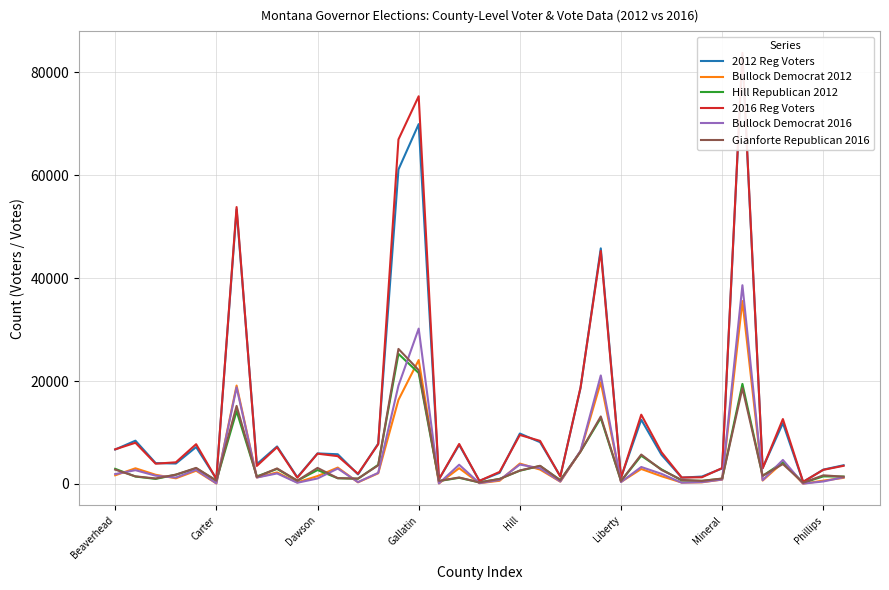

Reading left to right, list all the values displayed in this chart.

2012 Reg Voters: 6699	8416	4059	3977	7176	996	53398	3856	7297	1308	5944	5777	1864	7855	61130	69954	914	7616	607	2171	9807	8125	1499	18670	45801	1246	12494	5671	1239	1442	3022	83431	3097	11822	387	2792	3642
Bullock Democrat 2012: 1689	3051	1788	1104	2576	103	19138	1266	2246	310	1537	3188	325	2084	16348	24091	107	3071	156	628	3969	2796	450	6364	19775	395	2920	1509	286	324	856	35557	671	4197	62	652	1192
Hill Republican 2012: 2945	1445	989	1800	3046	646	14164	1470	2926	638	2712	1119	1010	3726	25286	21576	573	1200	309	988	2583	3502	743	6317	12826	573	5487	2846	676	612	1026	19454	1577	4198	231	1475	1439
2016 Reg Voters: 6736	8015	3940	4216	7737	962	53832	3510	7147	1215	5892	5410	1983	7733	66978	75366	912	7776	600	2352	9528	8377	1444	18774	45297	1173	13471	6176	1256	1305	3098	83791	3034	12620	427	2753	3533
Bullock Democrat 2016: 1926	2683	1610	1262	2763	128	18787	1253	2051	238	1072	2998	367	2165	19117	30201	114	3741	166	786	3779	3043	481	6457	21098	377	3303	1972	248	364	869	38636	738	4672	74	491	1305
Gianforte Republican 2016: 2790	1483	1074	1820	3130	649	15181	1364	3026	648	3125	1132	1058	3628	26254	22139	603	1262	308	973	2620	3536	717	6304	13125	570	5722	2730	794	599	1063	18634	1596	3867	245	1684	1413